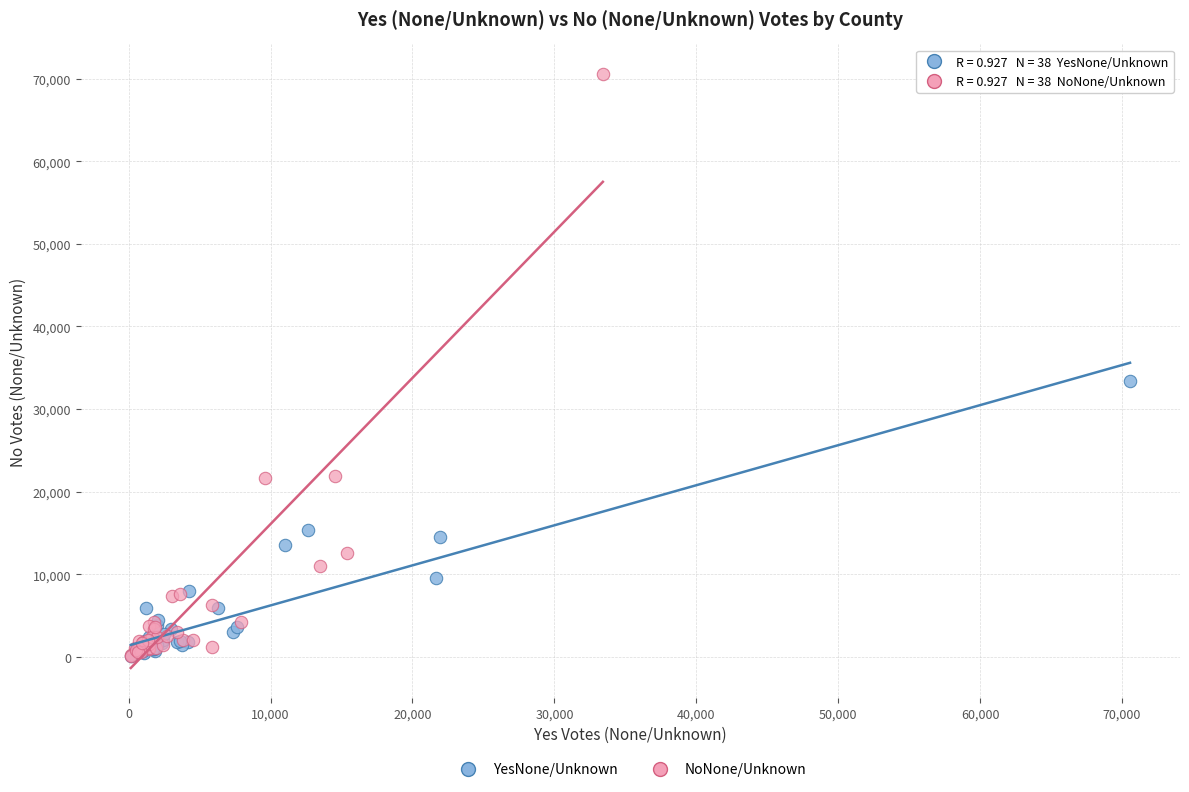

Which series reaches the maximum Y coordinate?

NoNone/Unknown